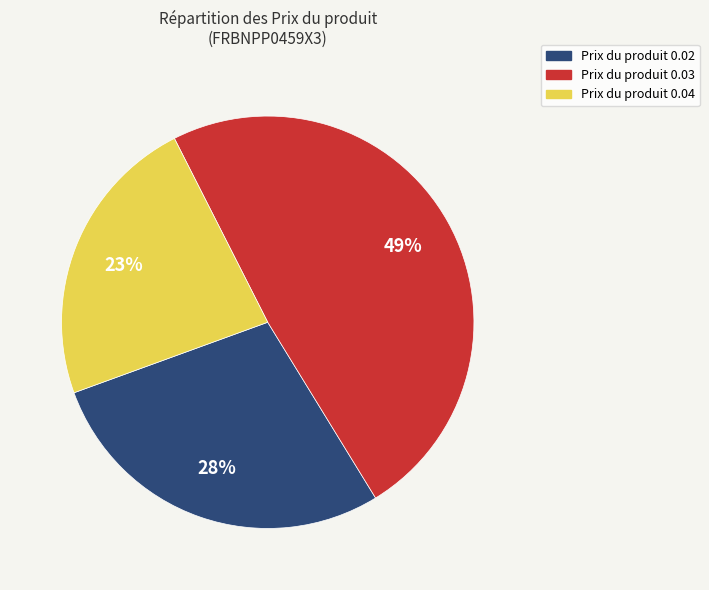

Does any single category account for the majority?

No